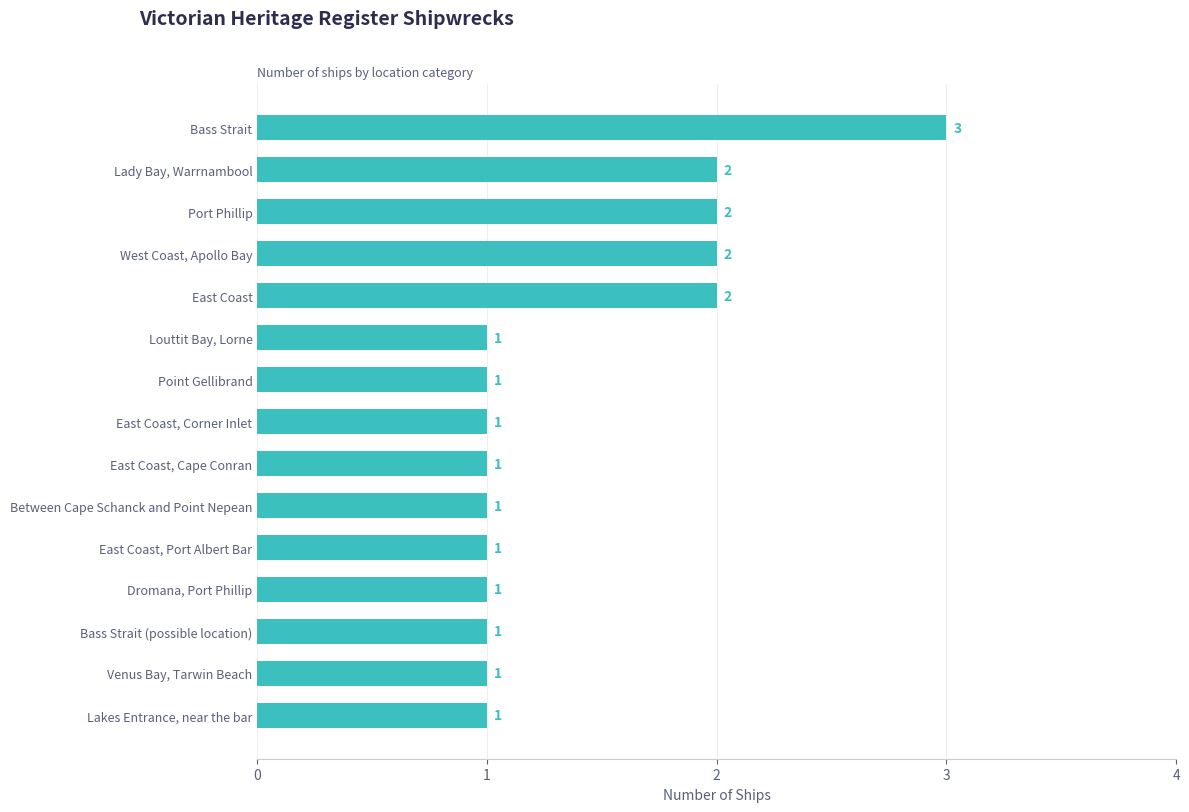

How many values are between 1 and 2?

14